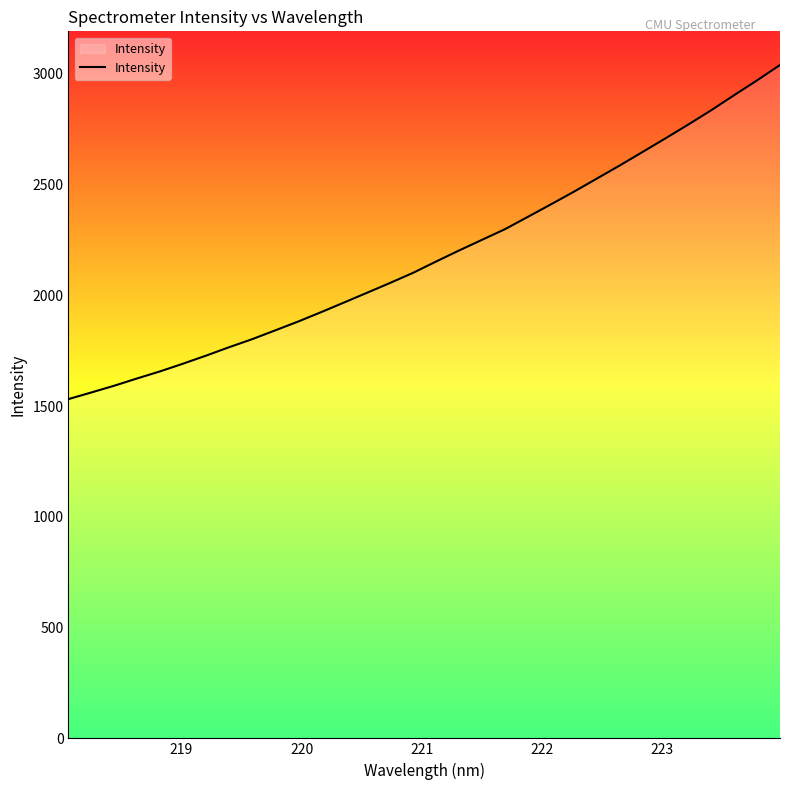

What is the minimum value shown in the chart?

1531.5